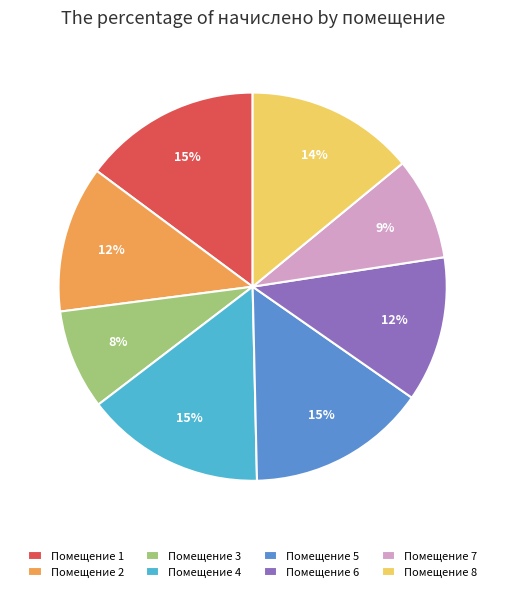

Does any single category account for the majority?

No